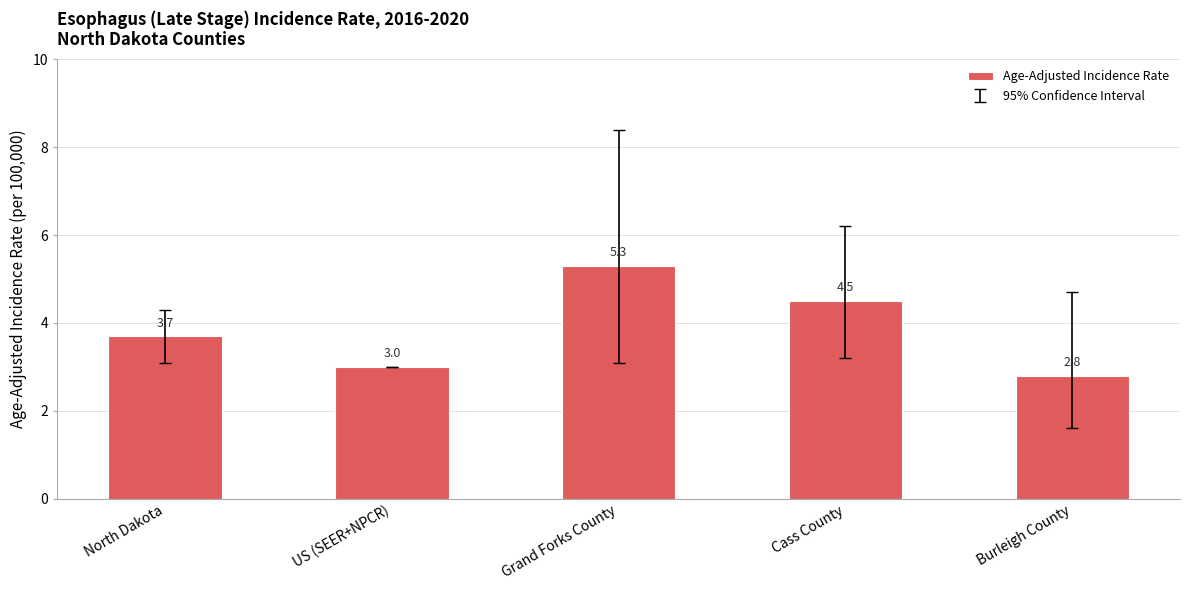

Reading left to right, what are all the values shown in this chart?

3.7	3.0	5.3	4.5	2.8